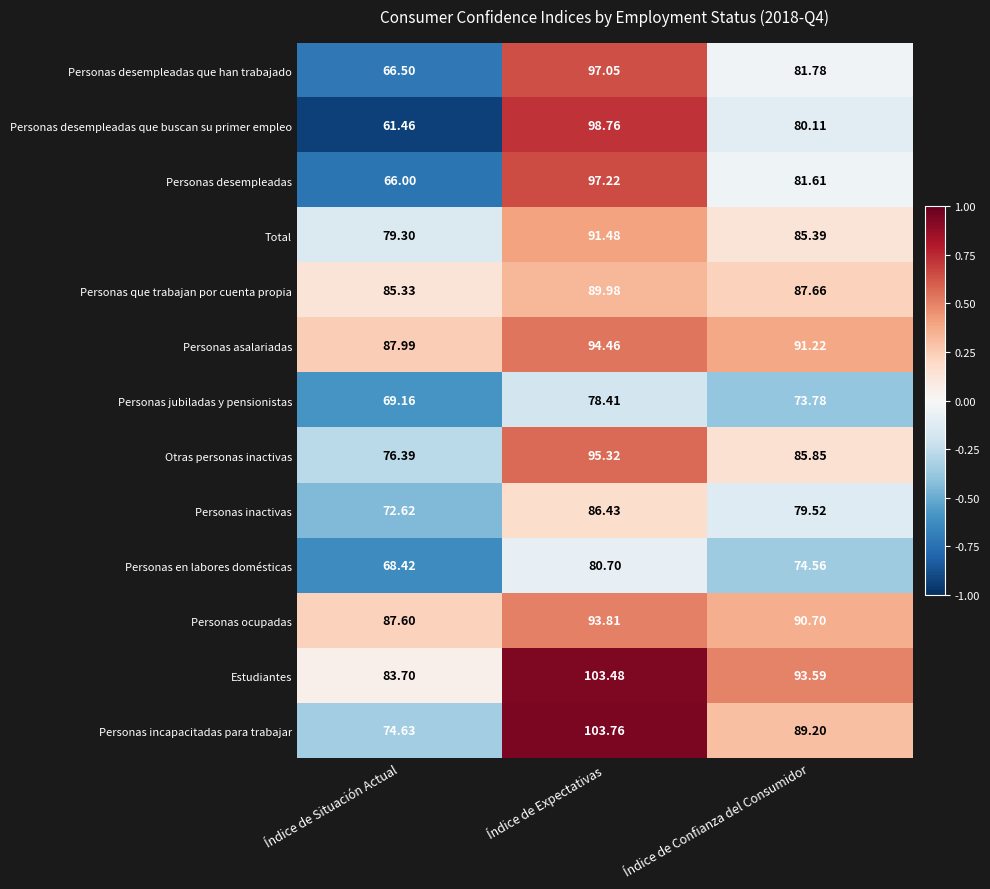

What is the spread (max minus min) of values at Índice de Situación Actual?

26.5